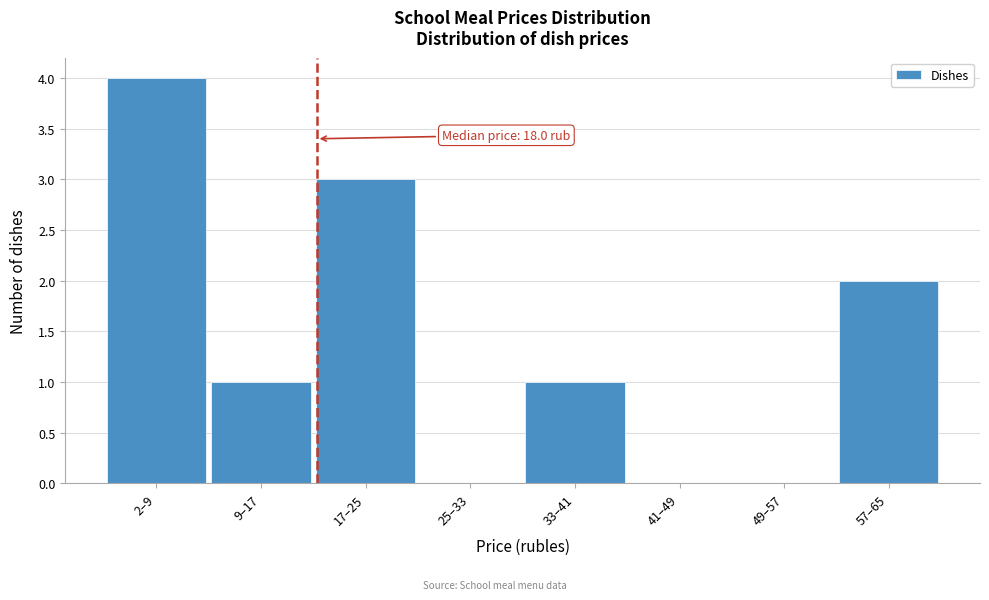

Reading left to right, transcribe all the data shown in this chart.

2–9=4	9–17=1	17–25=3	25–33=0	33–41=1	41–49=0	49–57=0	57–65=2